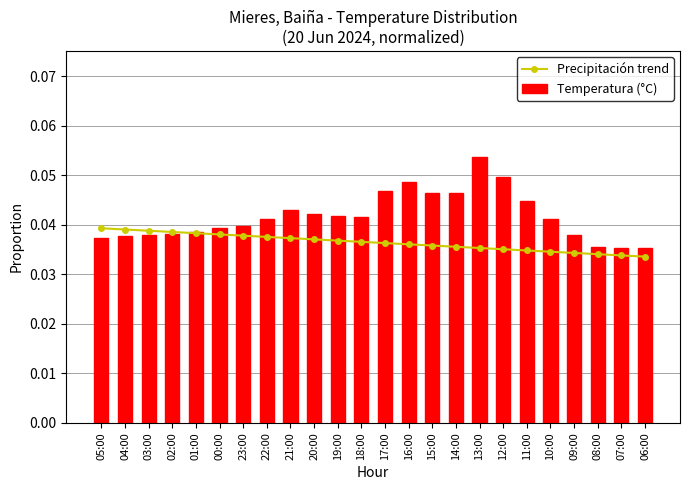

What position from the left is 09:00?

21